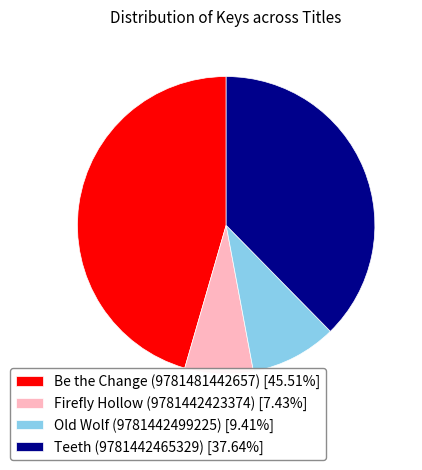

What is the ratio of the value at Teeth (9781442465329) [37.64%] to the value at Firefly Hollow (9781442423374) [7.43%]?

5.1